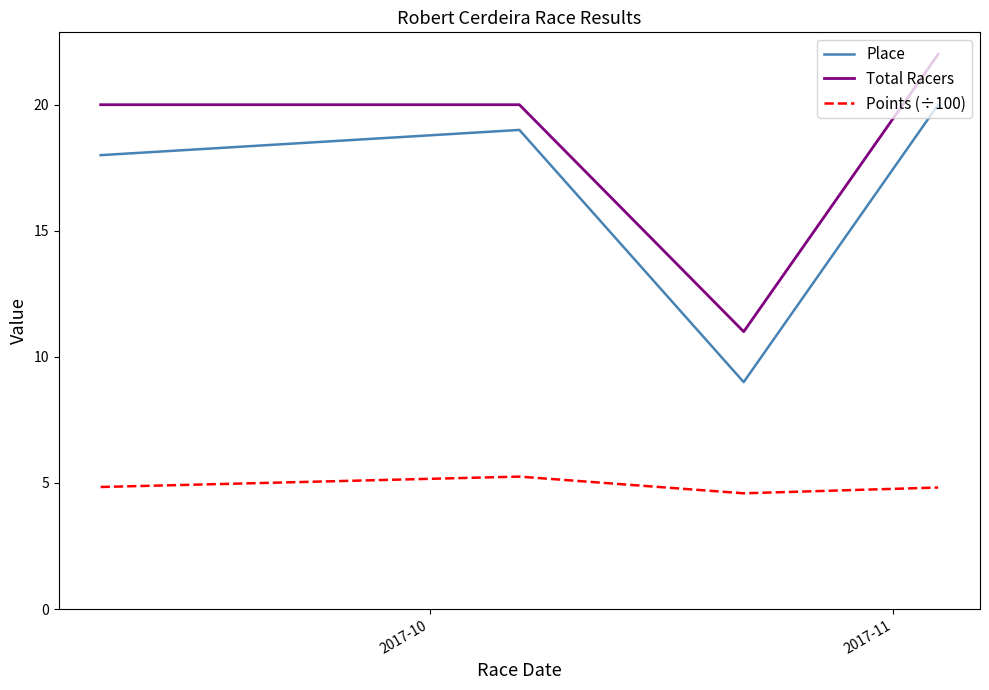

True or false: Place and Points (÷100) cross at least once.

False